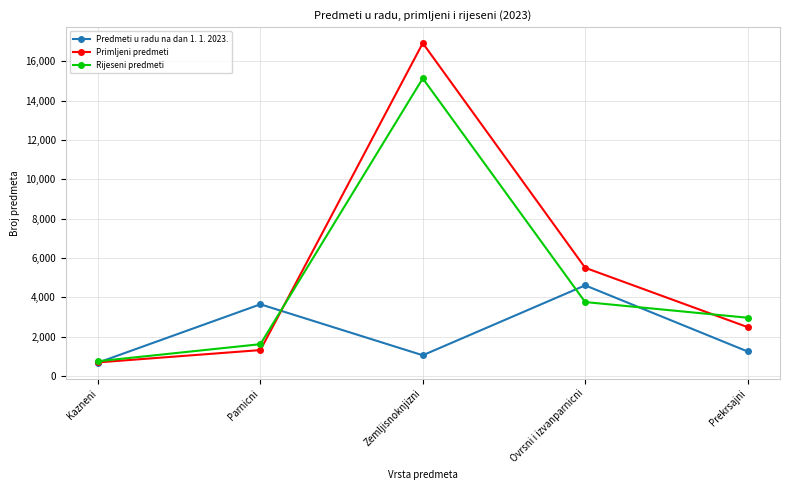

Which series has the widest spread of values?

Primljeni predmeti